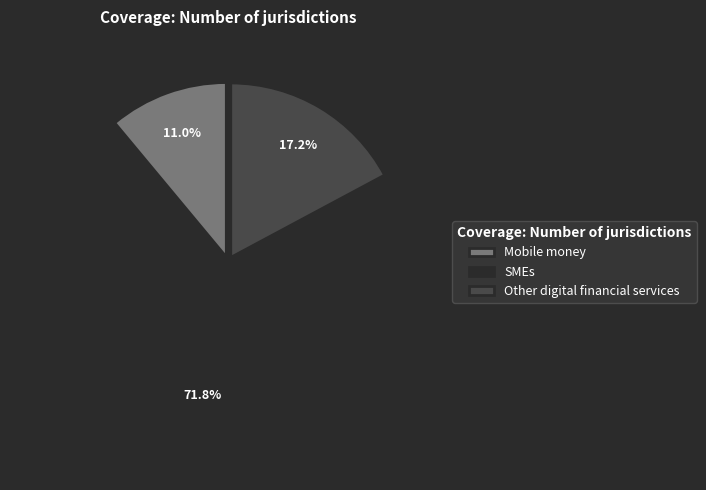

Is it true that Other digital financial services is 32% of the pie?

False